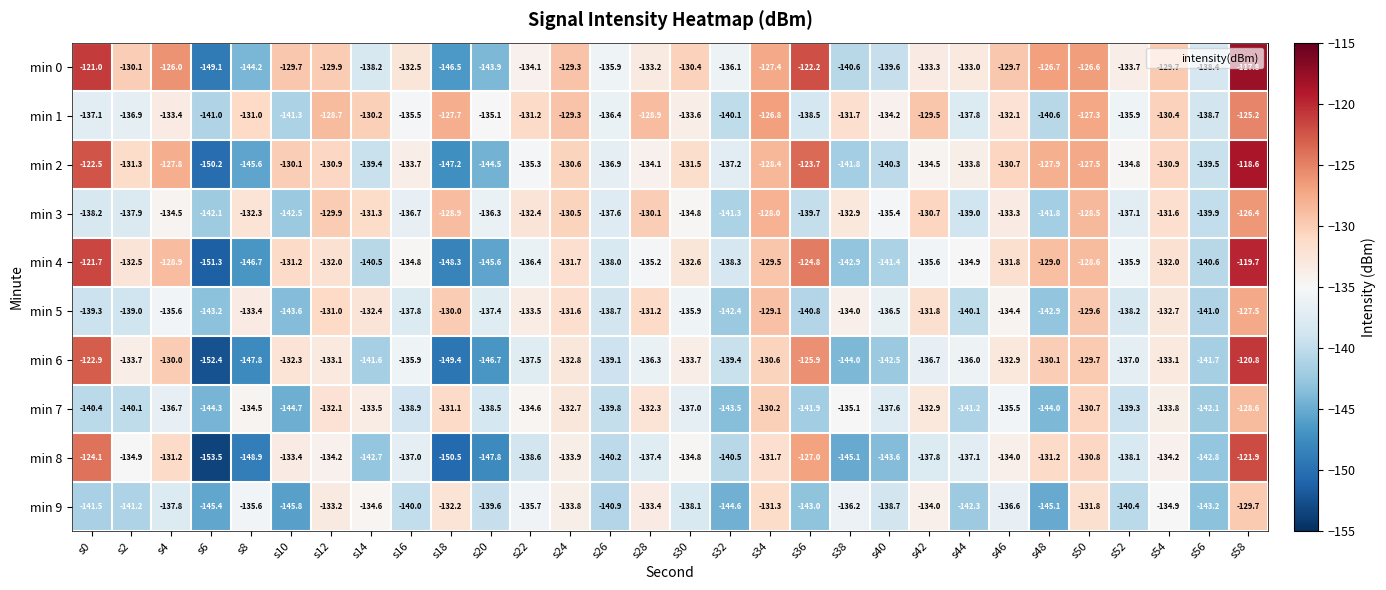

At s46, list the series in order from largest to smallest.

min 0, min 2, min 4, min 1, min 6, min 3, min 8, min 5, min 7, min 9